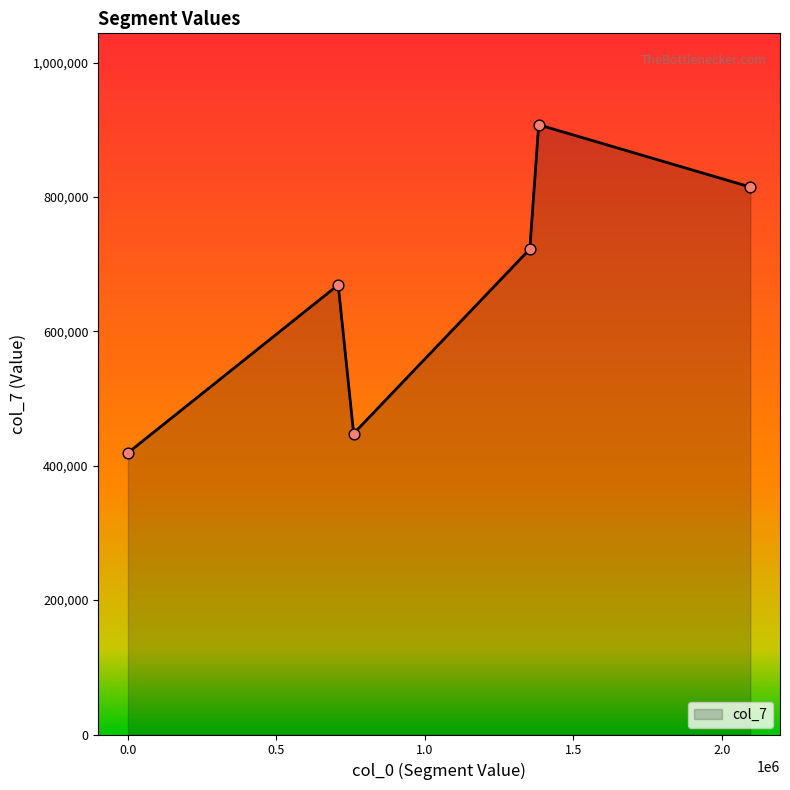

What is the difference between the maximum and minimum values?

488108